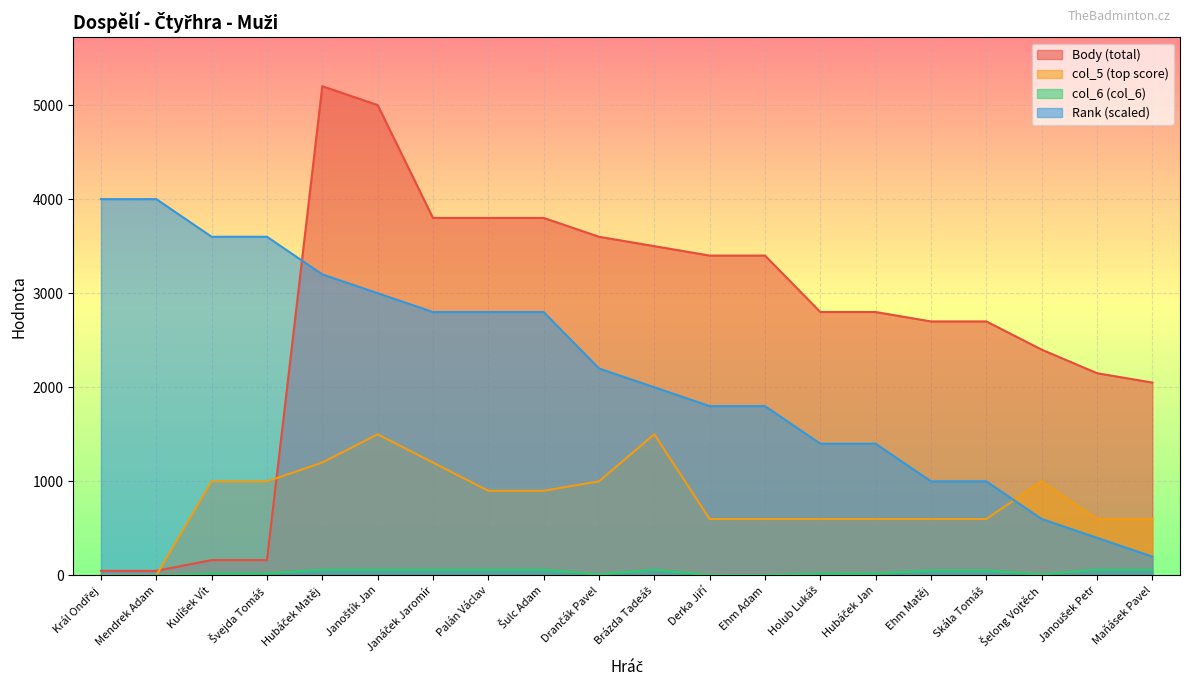

What is the sum of all col_5 values?

16000